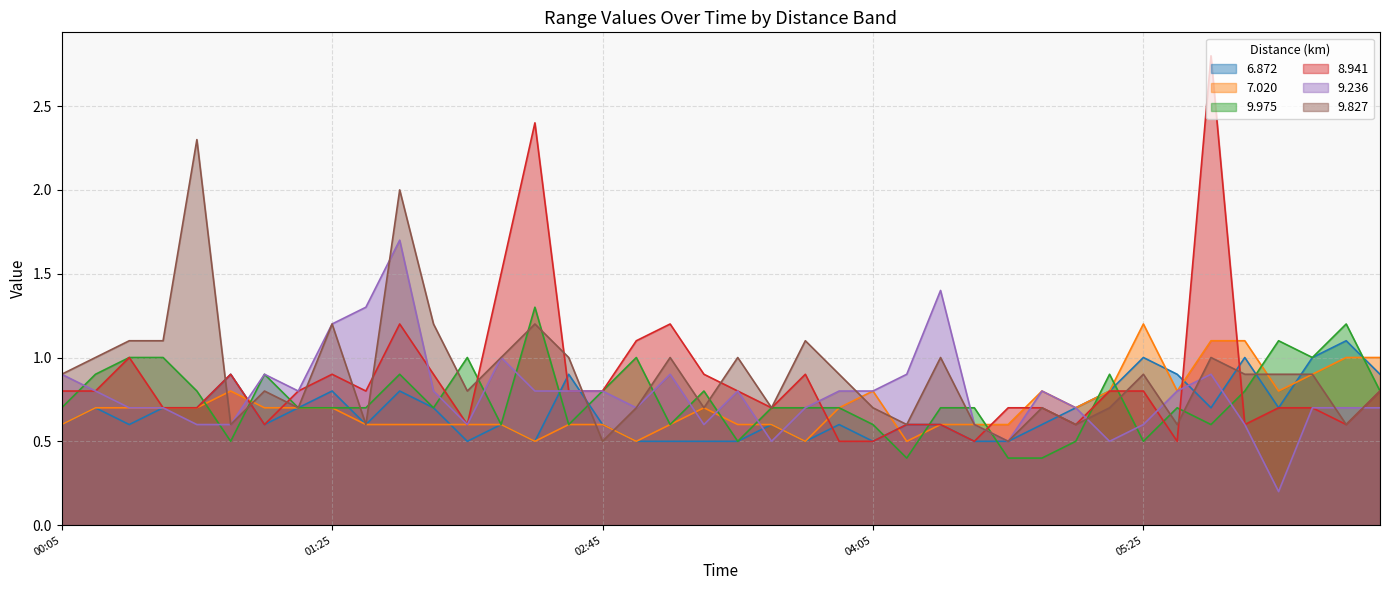

What is the difference between the maximum and second lowest values in the 7.020 series?

0.7